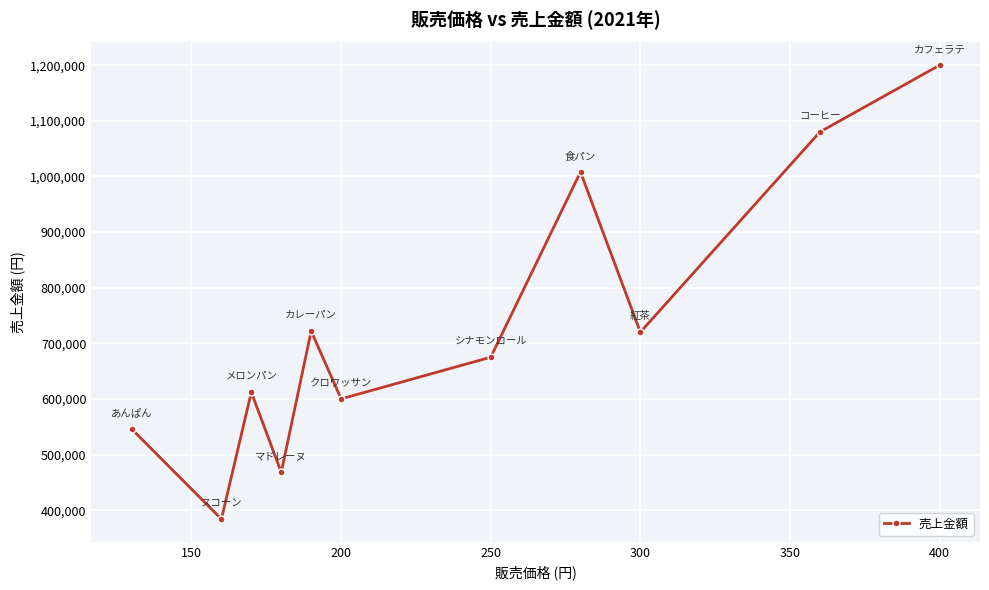

What is the minimum value shown in the chart?

384000